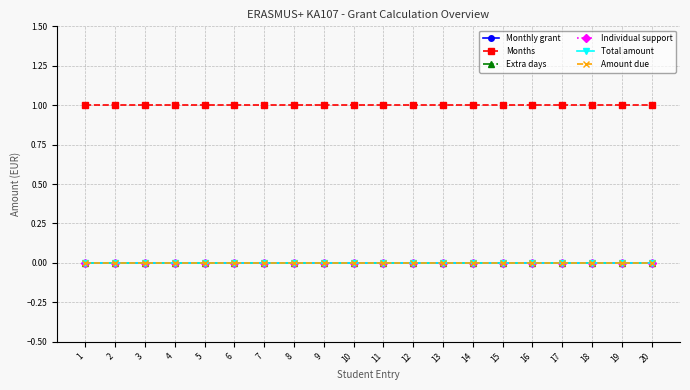

Which series has the largest total across all categories?

Months